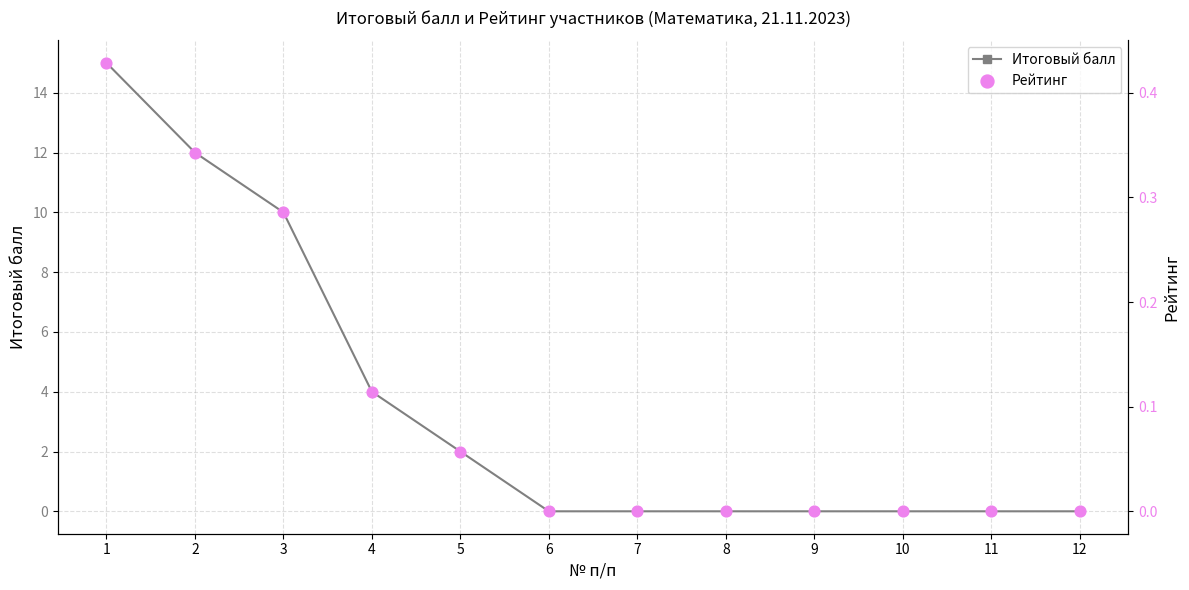

Which series has the widest spread of Y values?

Итоговый балл